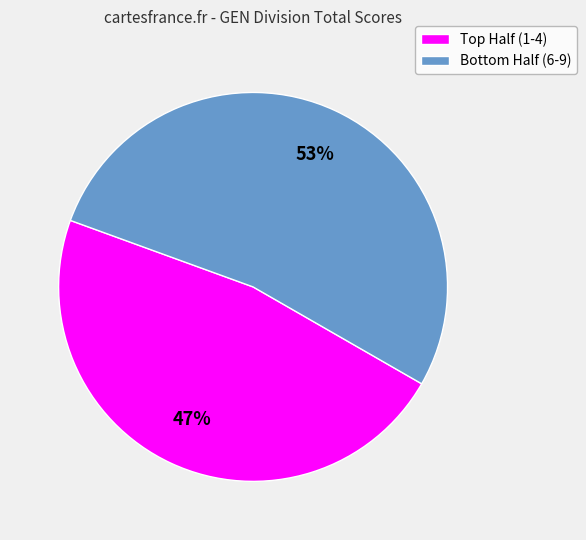

Count the number of slices in the pie.

2